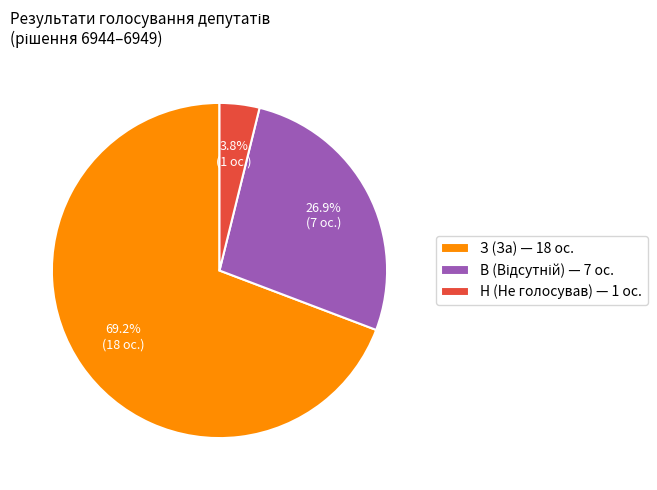

The Н slice represents 15% of the pie. True or false?

False